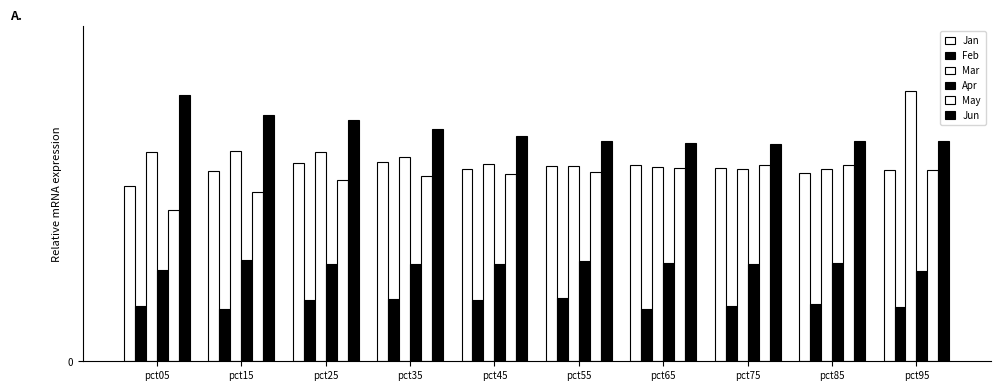

Is it true that May equals 1.5 at pct75?

True